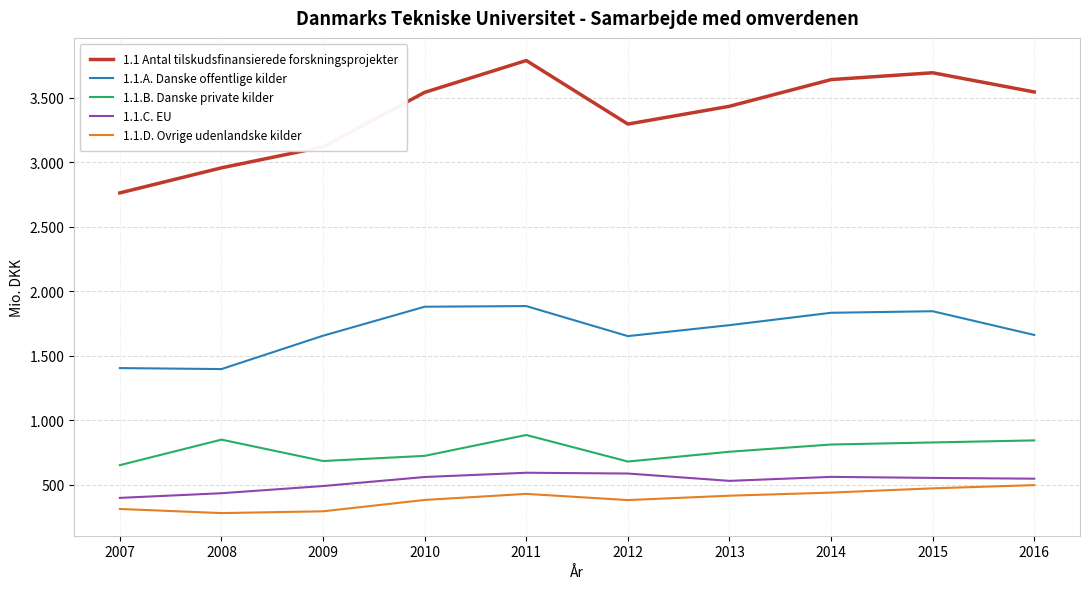

Rank the categories by 1.1.A. Danske offentlige kilder value from highest to lowest.

2011, 2010, 2015, 2014, 2013, 2016, 2009, 2012, 2007, 2008